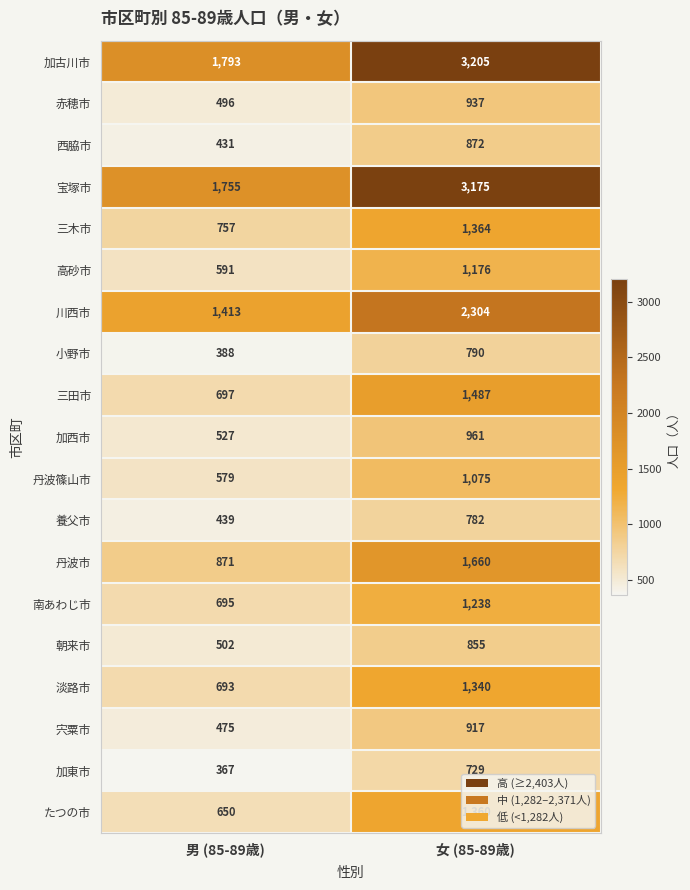

What is the sum of the 朝来市 values at 男 (85-89歳) and 女 (85-89歳)?

1357